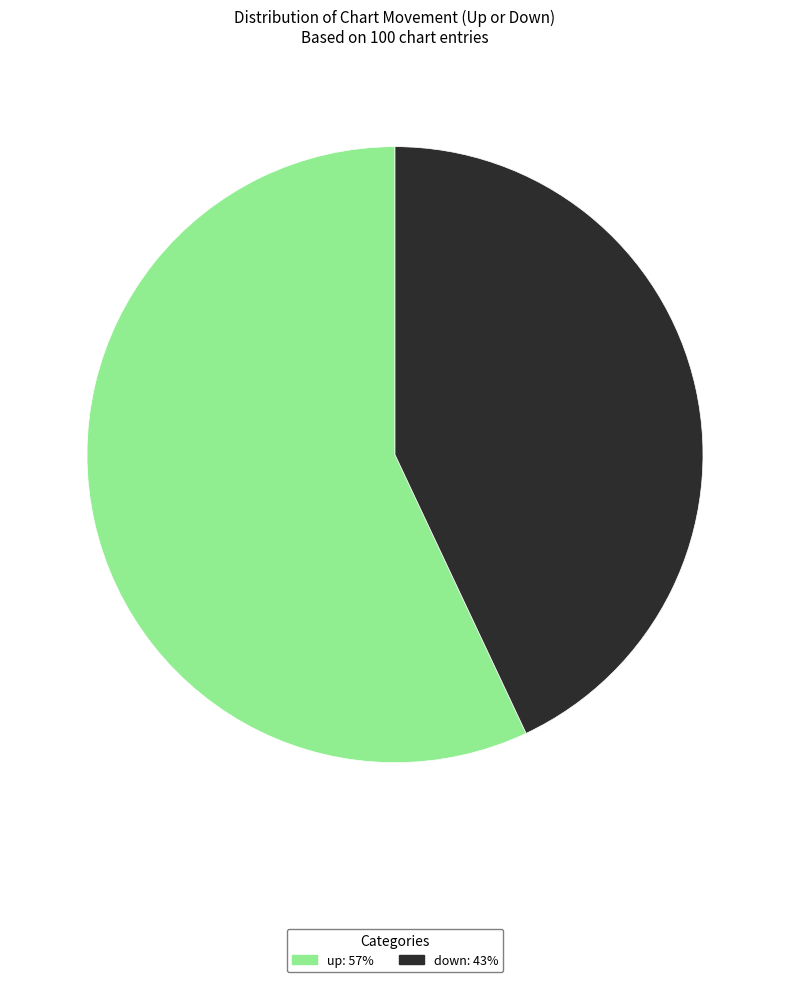

The down slice represents 49% of the pie. True or false?

False